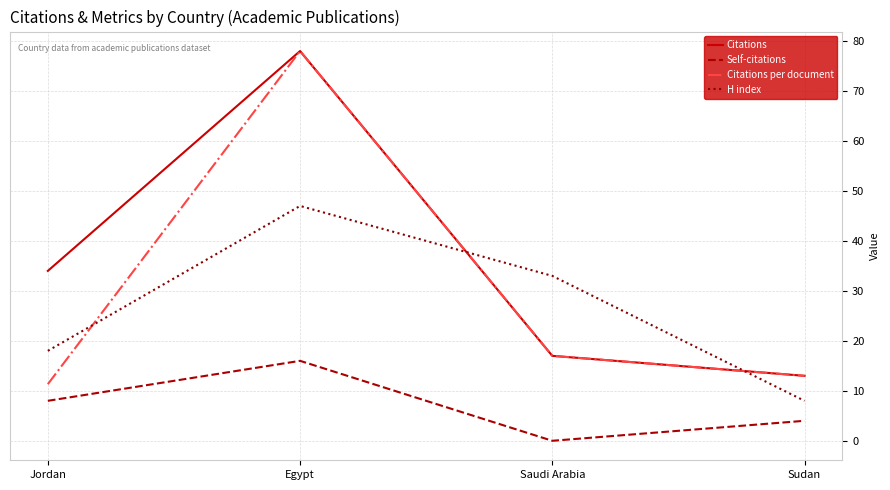

Reading left to right, what are all the values shown in this chart?

Citations: Jordan=34.0	Egypt=78.0	Saudi Arabia=17.0	Sudan=13.0
Self-citations: Jordan=8.0	Egypt=16.0	Saudi Arabia=0.0	Sudan=4.0
Citations per document: Jordan=11.3	Egypt=78.0	Saudi Arabia=17.0	Sudan=13.0
H index: Jordan=18.0	Egypt=47.0	Saudi Arabia=33.0	Sudan=8.0